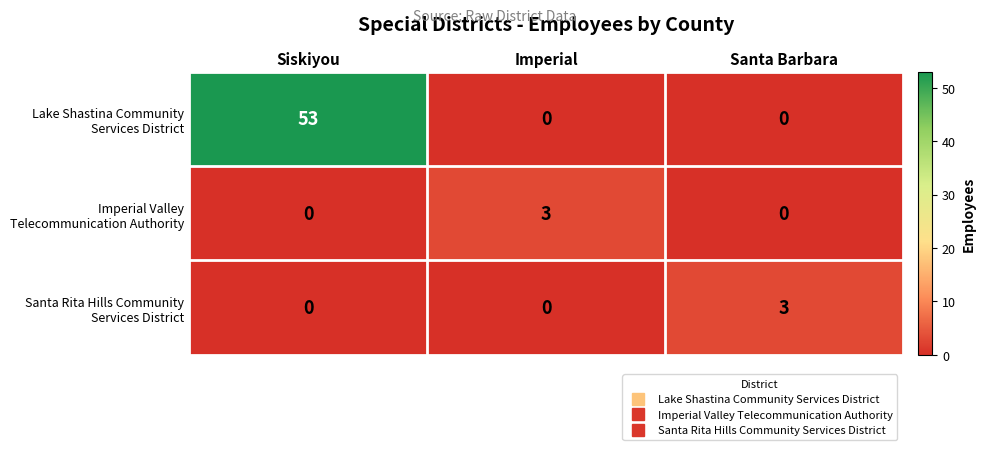

What is the difference between the highest and lowest values at Siskiyou?

53